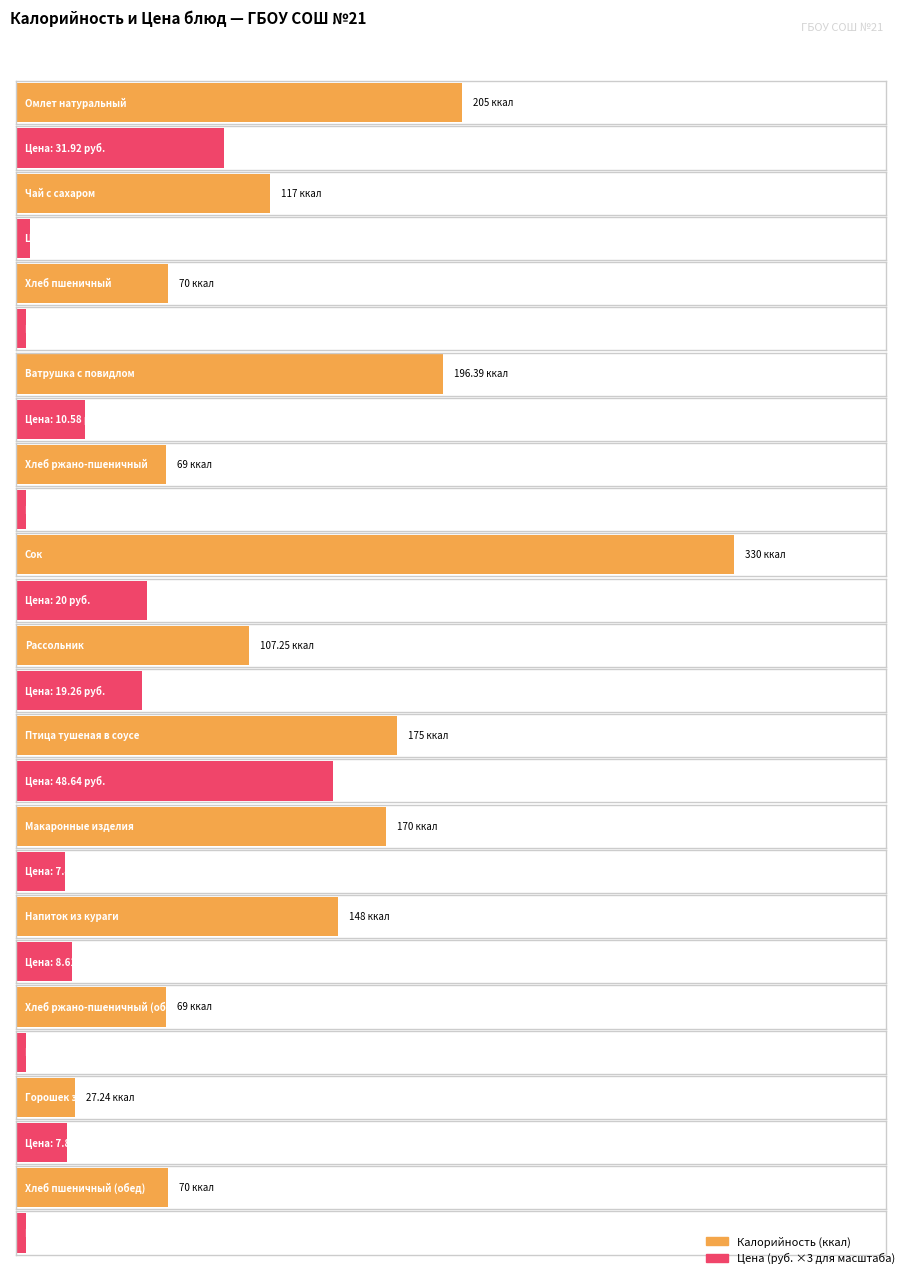

How many values in the Калорийность series exceed 117?

6